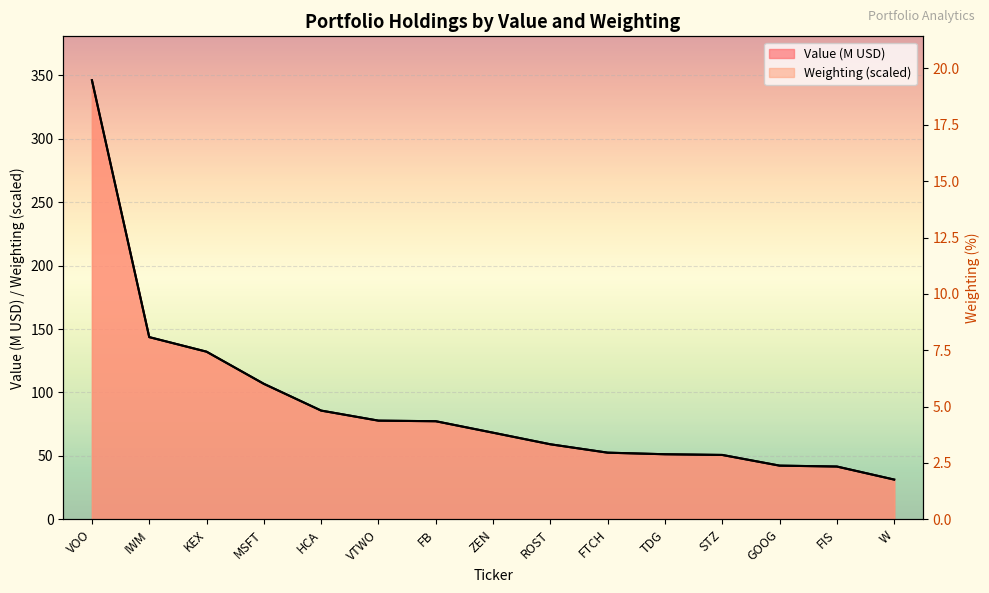

Between which two adjacent categories do Weighting and Value (Millions) first intersect?

IWM and KEX